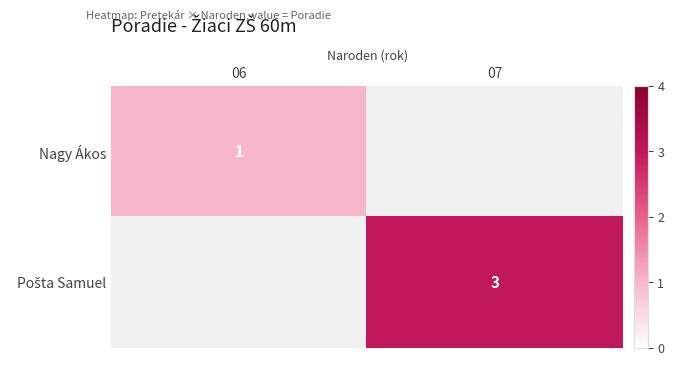

Which label corresponds to the largest value in the chart?

07